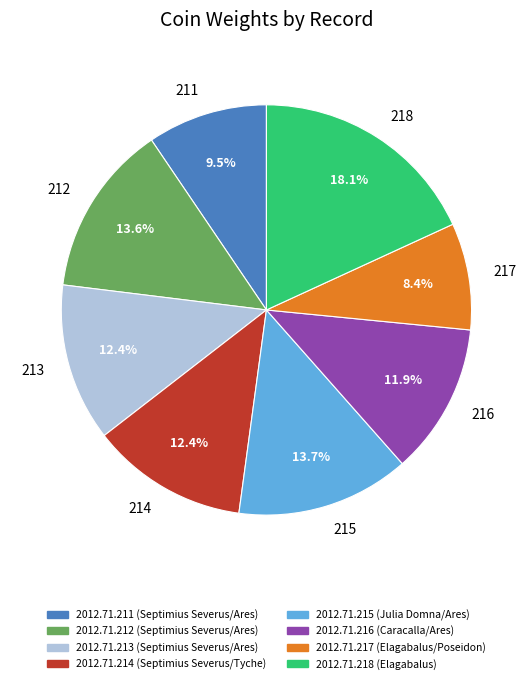

Does any single category account for the majority?

No